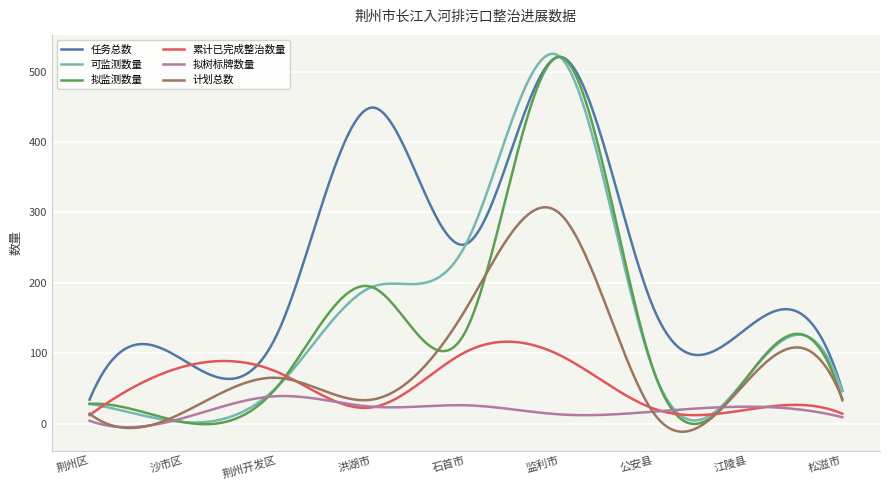

Is this an area chart (filled region under the line)?

No